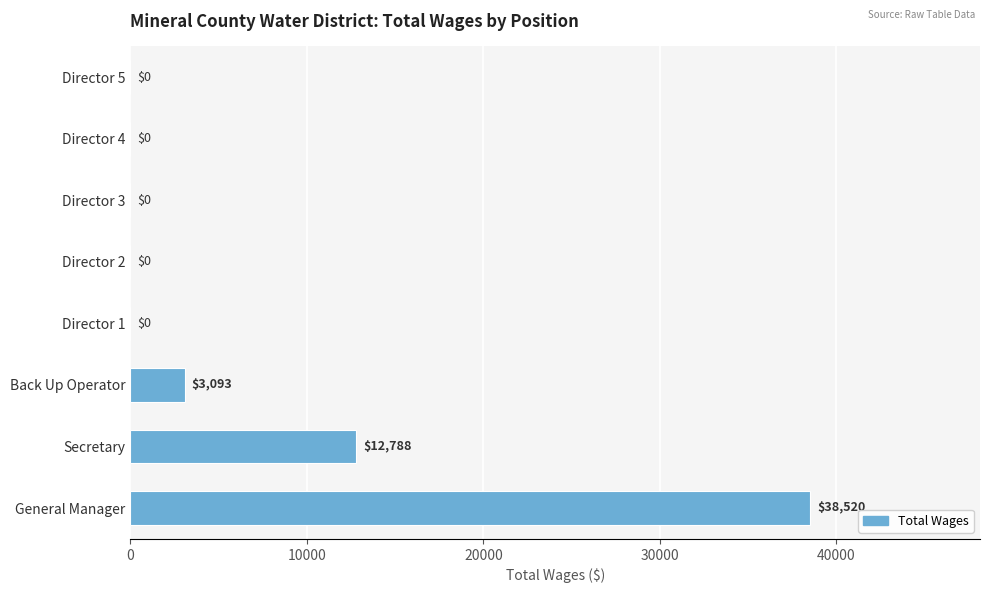

What is the maximum value shown in the chart?

38520